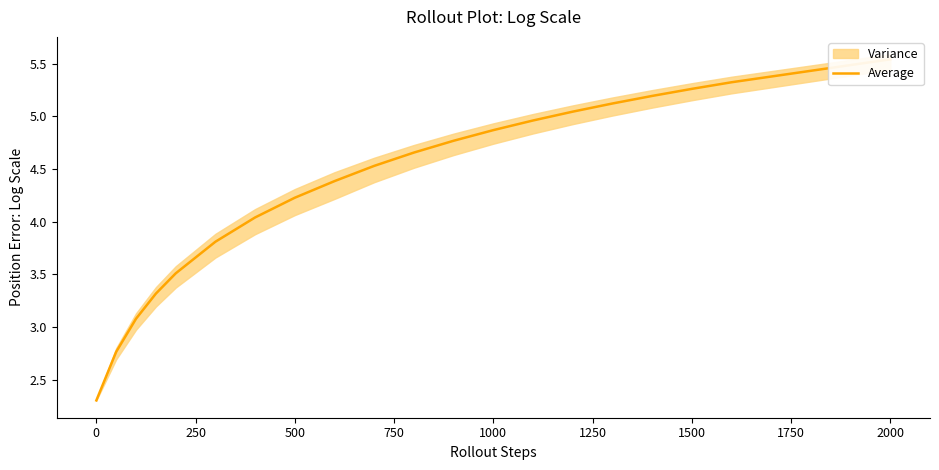

The value at 13 is 1.0. True or false?

False